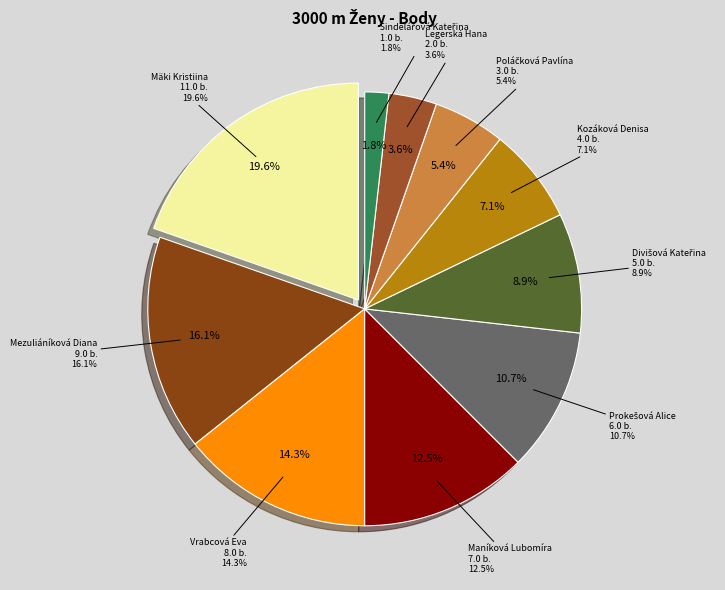

What percentage is the Šindelářová Kateřina slice, to the nearest percent?

2%